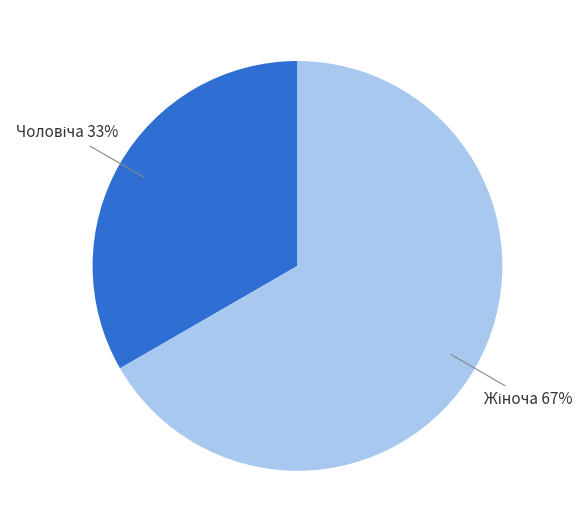

To the nearest percent, what is the average slice percentage?

50%